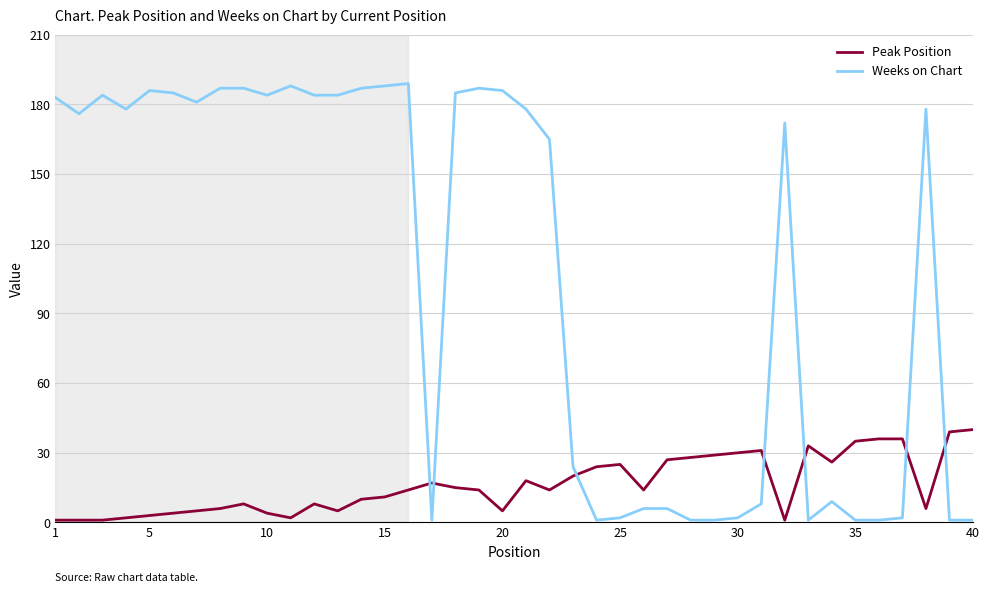

Which series ends up on top after the final intersection of Weeks on Chart and Peak Position?

Peak Position